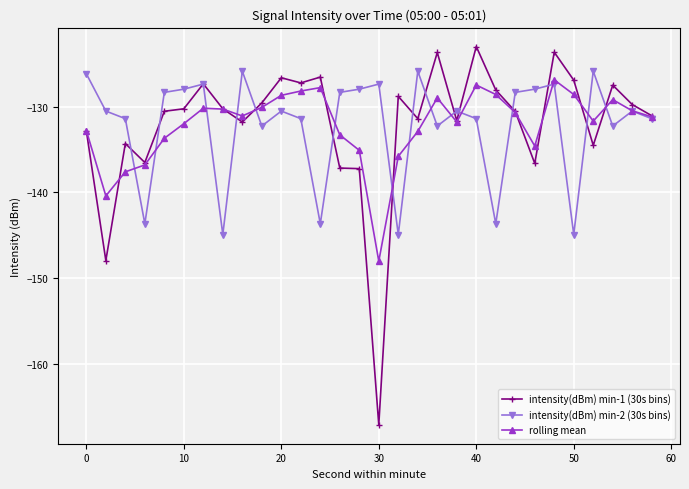

What is the greatest value displayed?

-123.0